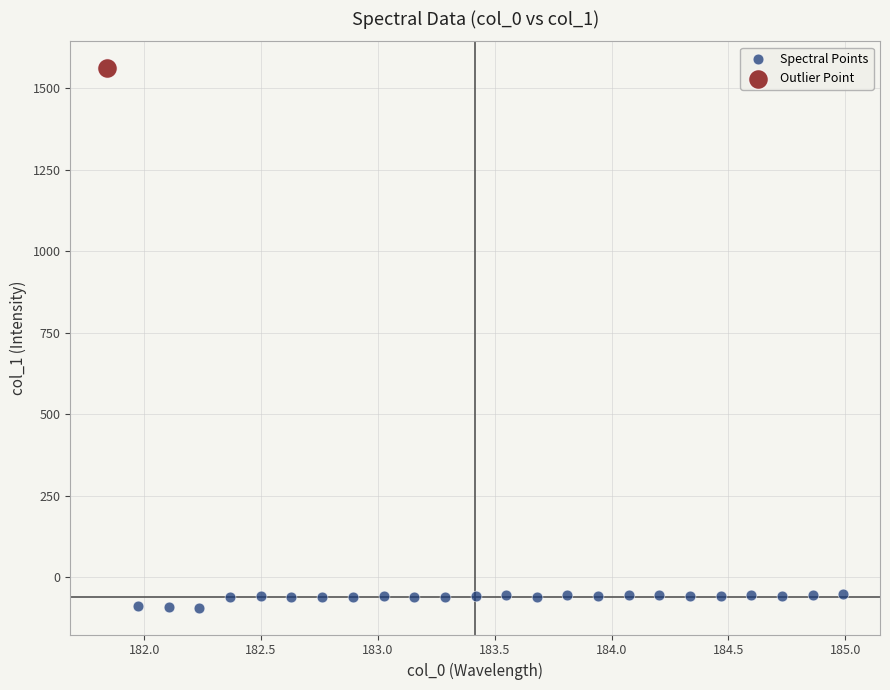

What are all the series names shown in the legend?

Spectral Points, Outlier Point